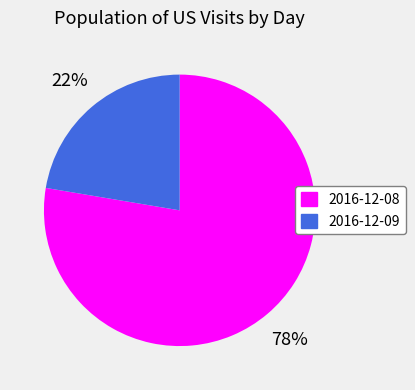

Combined, do 2016-12-08 and 2016-12-09 account for over 50%?

Yes